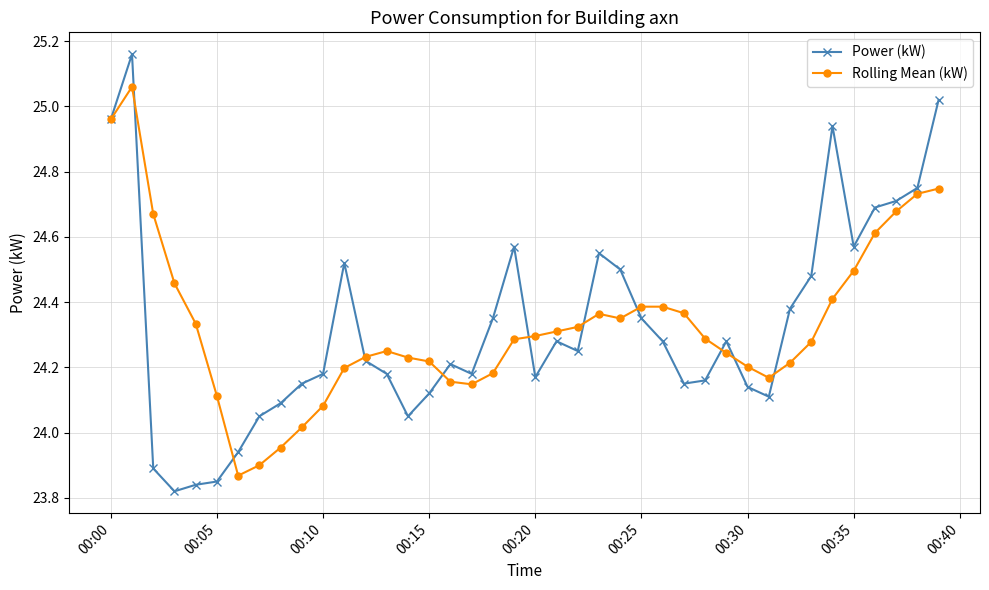

Rank the series by their maximum value, from highest to lowest.

Power (kW), Rolling Mean (kW)